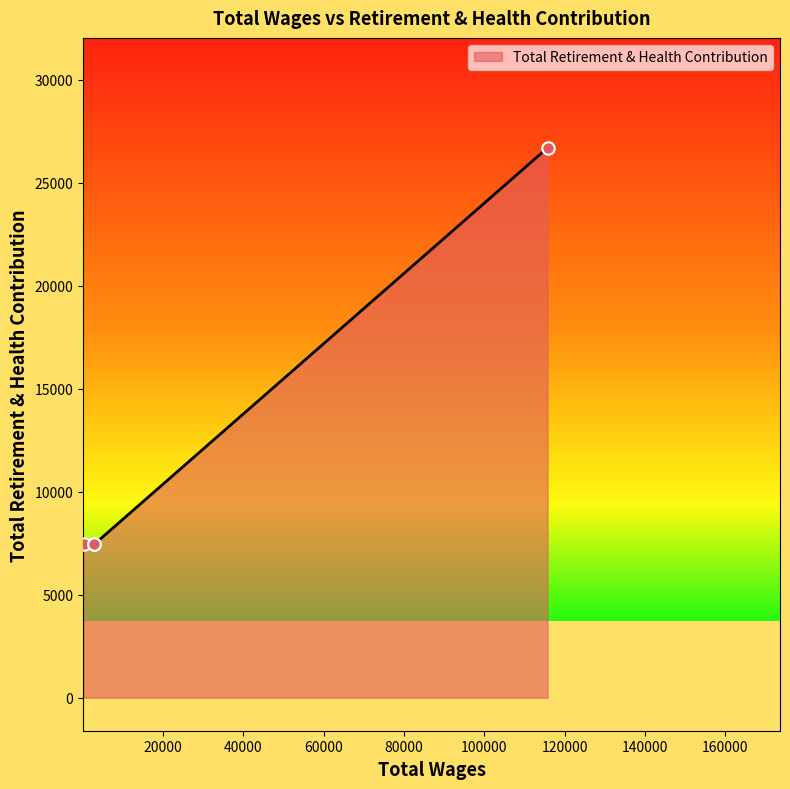

Which has a higher value, 115719.0 or 2880.0?

115719.0